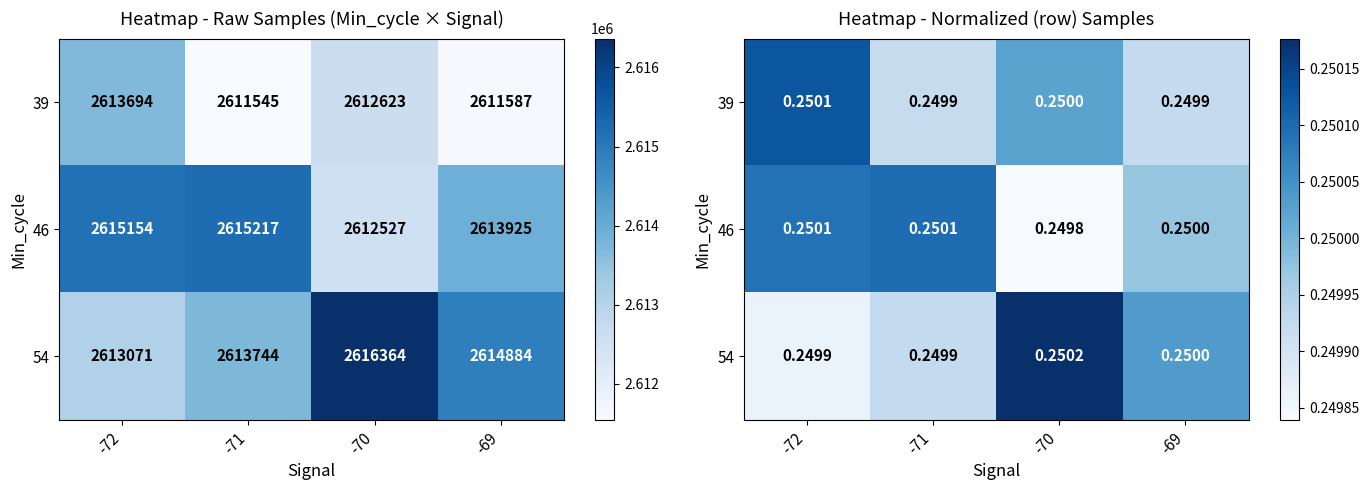

What is the maximum value for 46?

0.3